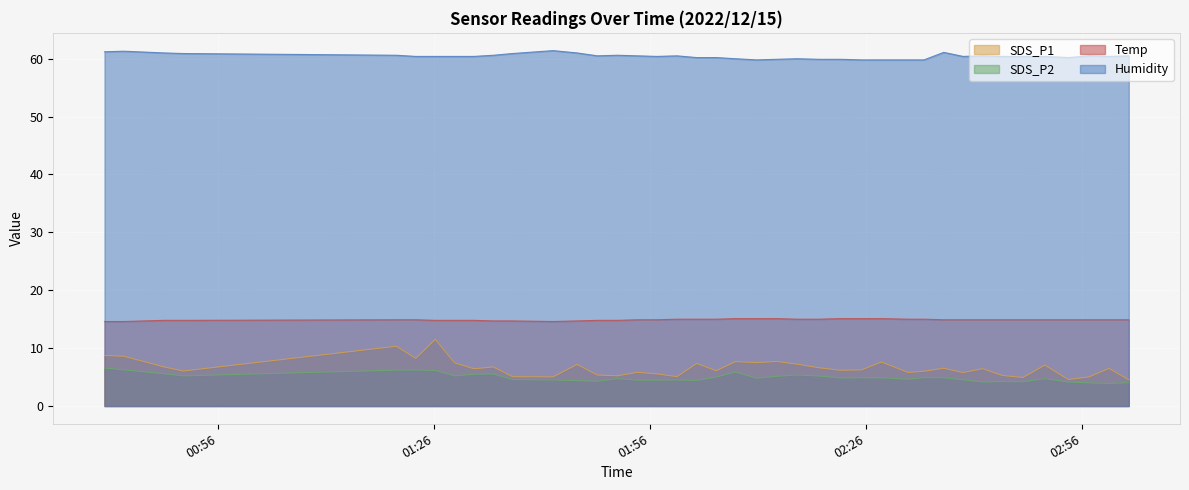

What is the lowest value of the SDS_P2 series?

3.9